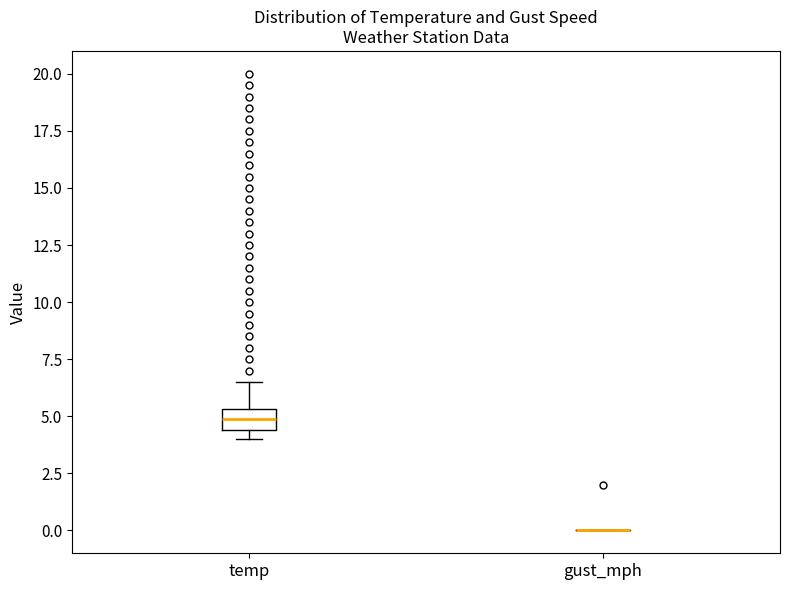

Reading left to right, transcribe this box plot: for each box, give where its median line is, the range the box spans, and where its two whiskers end, as read against the y-axis. The values are not printed on the chart, so give them approximately, as read against the axis.

temp: median 5.0, box 4.5 to 5.5, whiskers 4.0 to 6.5
gust_mph: box collapsed to a line at 0.0, whiskers 0.0 to 0.0